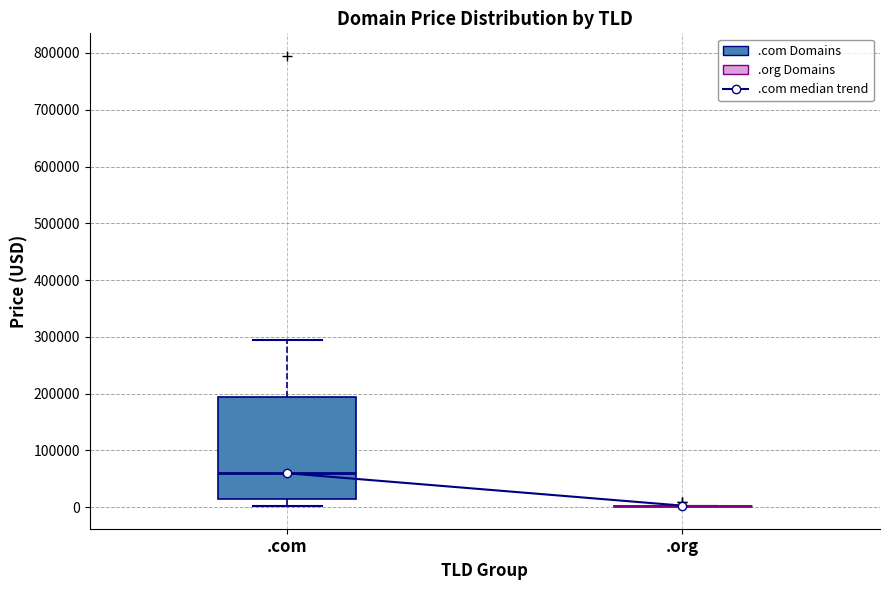

Reading left to right, read every box against the y-axis: the position of its median line, the range the box covers, and the ends of its whiskers. The values are not printed on the chart, so give them approximately, as read against the axis.

.com: median 60000, box 10000 to 190000, whiskers 0 to 290000
.org: box collapsed to a line at 0, whiskers 0 to 0